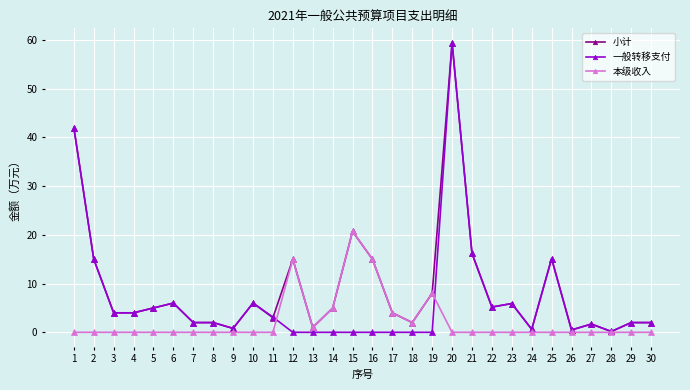

What is the greatest value displayed?

59.4